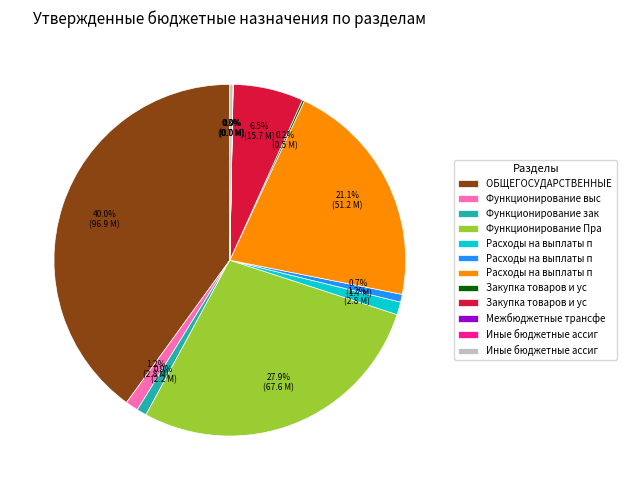

Does any single category account for the majority?

No